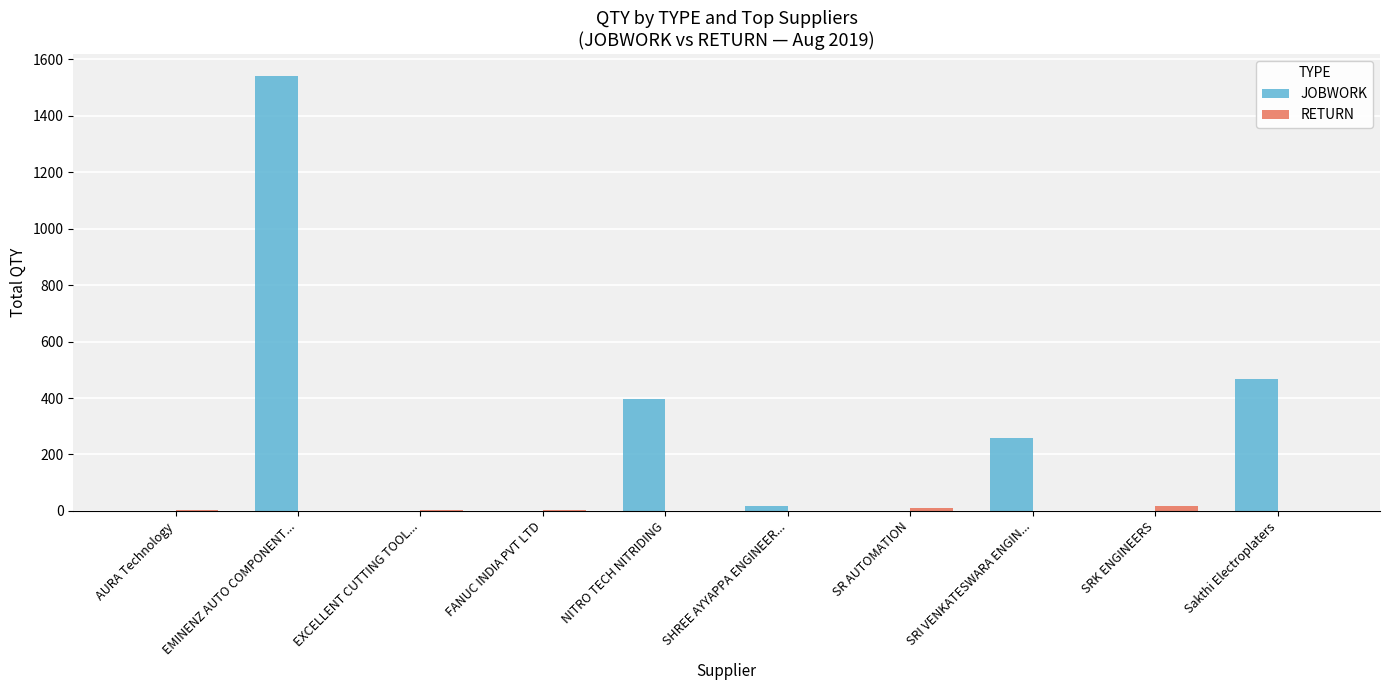

True or false: JOBWORK has a value of 0 at AURA Technology.

True